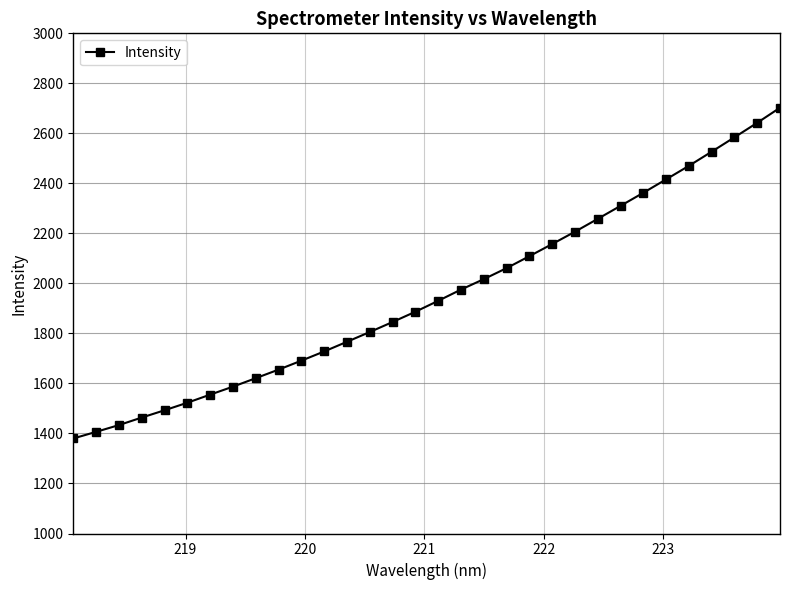

What is the difference between the maximum and minimum values?

1322.6